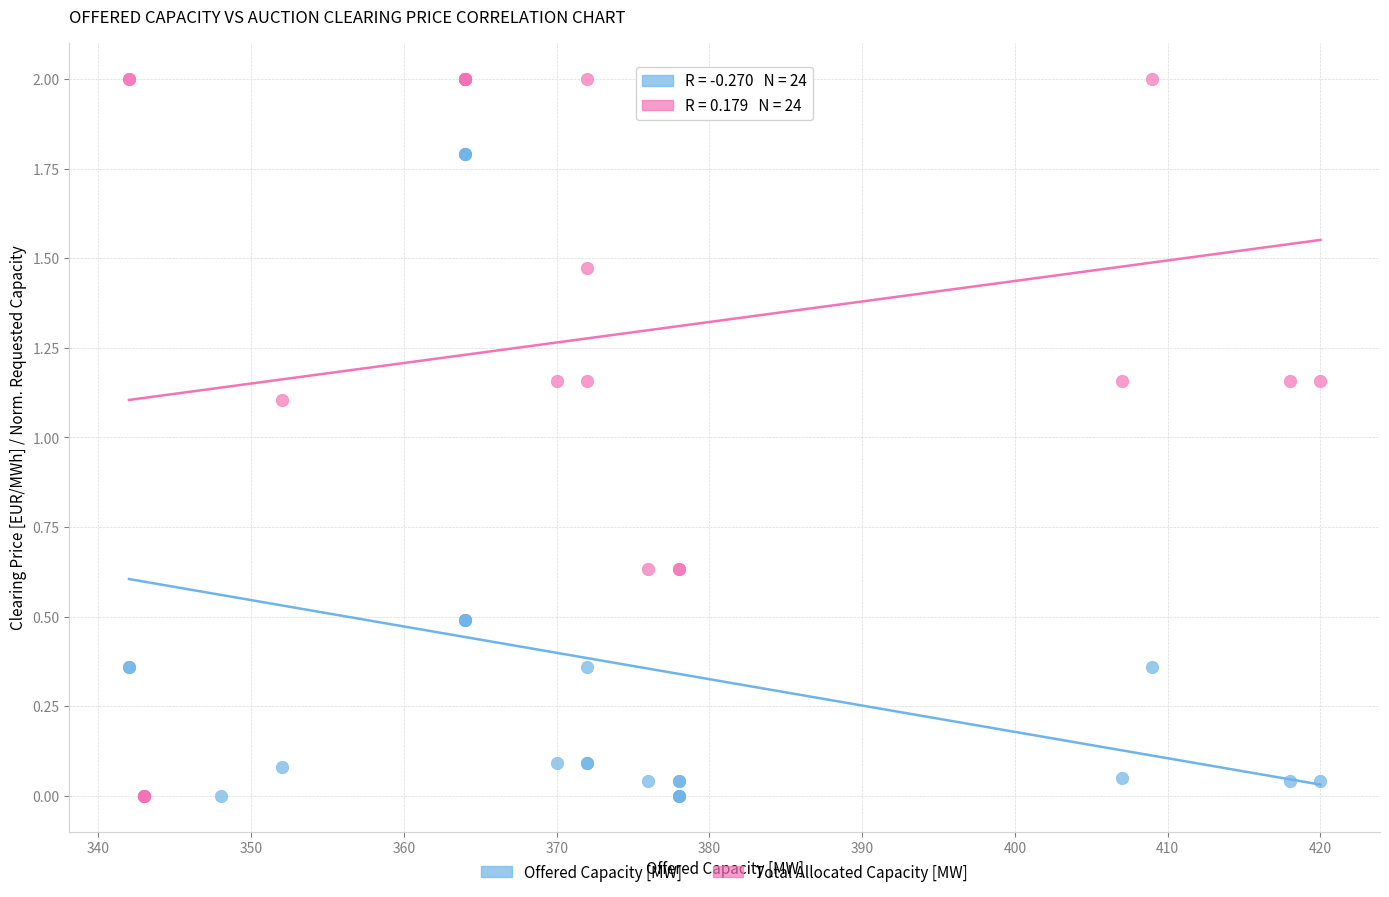

Which series contains the highest Y value?

Total Allocated Capacity [MW]